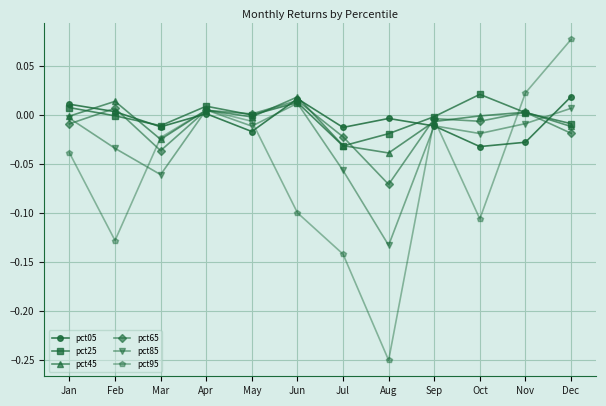

How many data points in pct05 are less than 0?

7